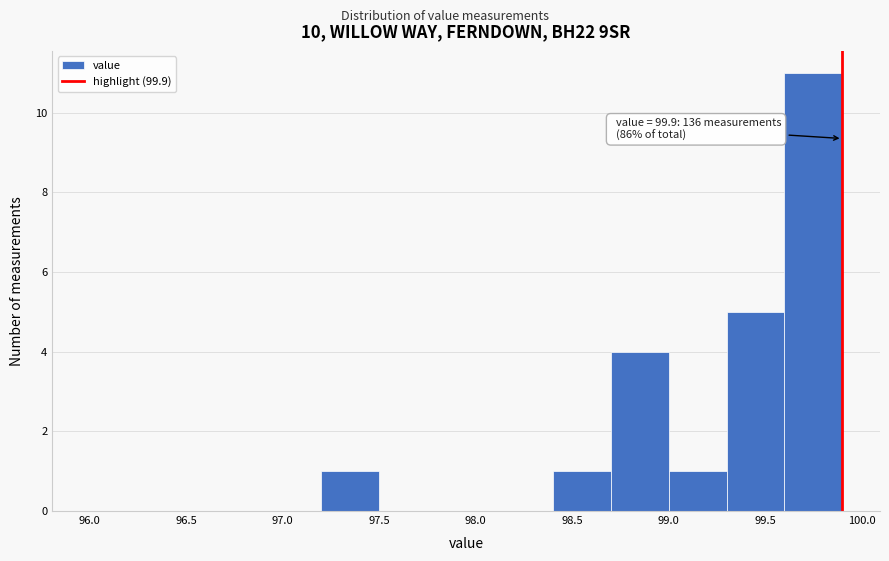

Over which range of the x-axis is the bar tallest?

99.6 to 99.9